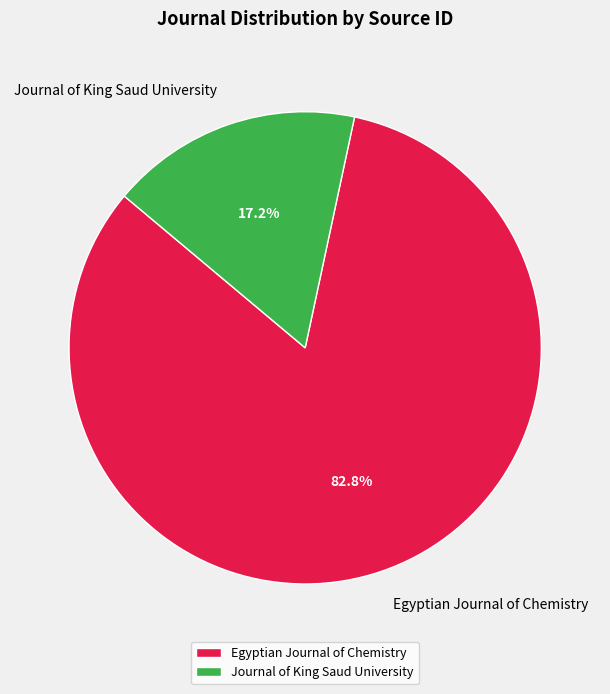

Is the sum of Journal of King Saud University and Egyptian Journal of Chemistry greater than half?

Yes